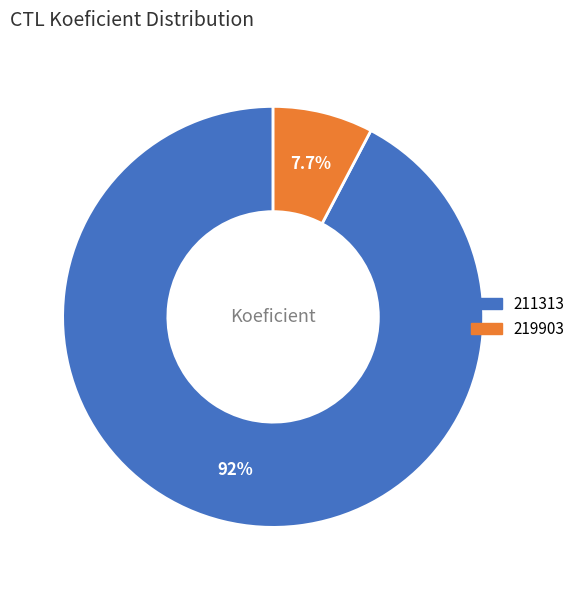

Is the sum of 219903 and 211313 greater than half?

Yes